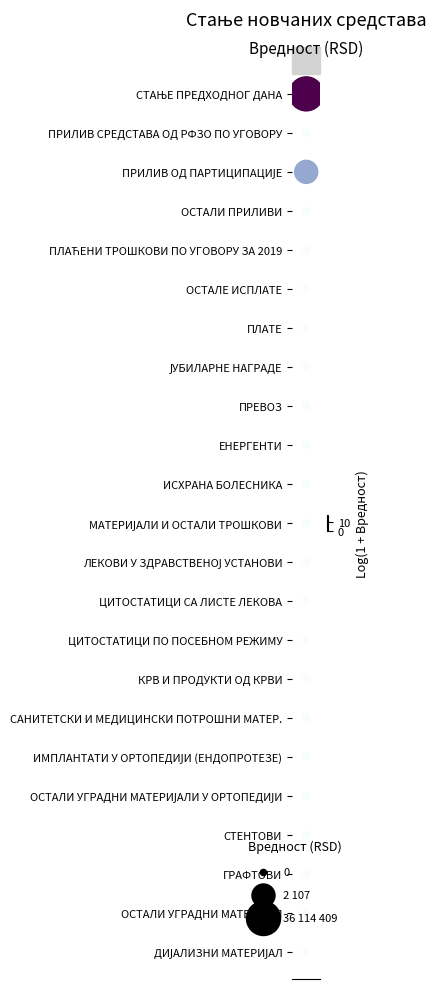

The chart shows a value of 7 at 8. True or false?

False